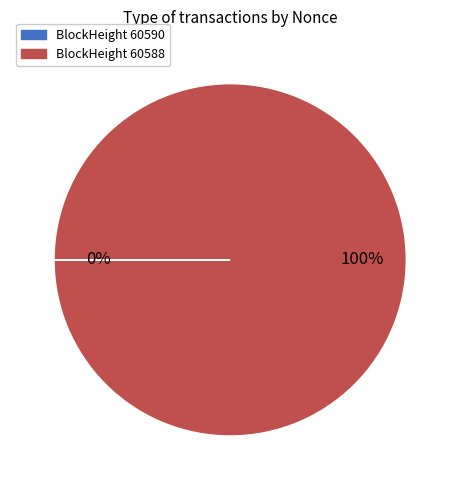

To the nearest percent, what is the average slice percentage?

50%